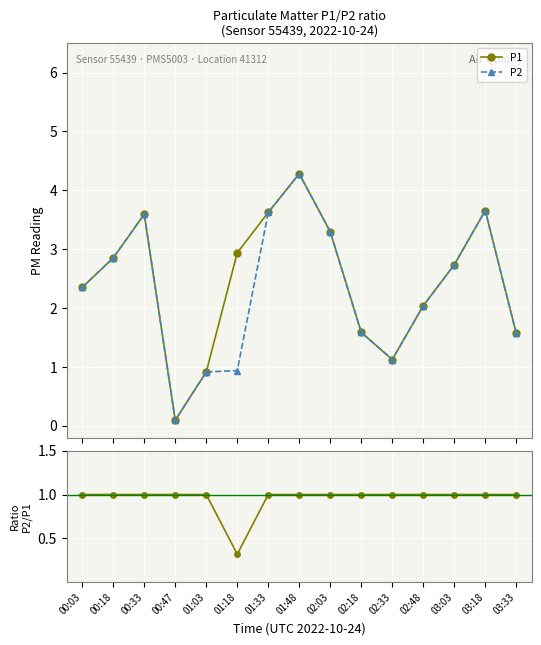

What is the highest value of the P1 series?

4.3